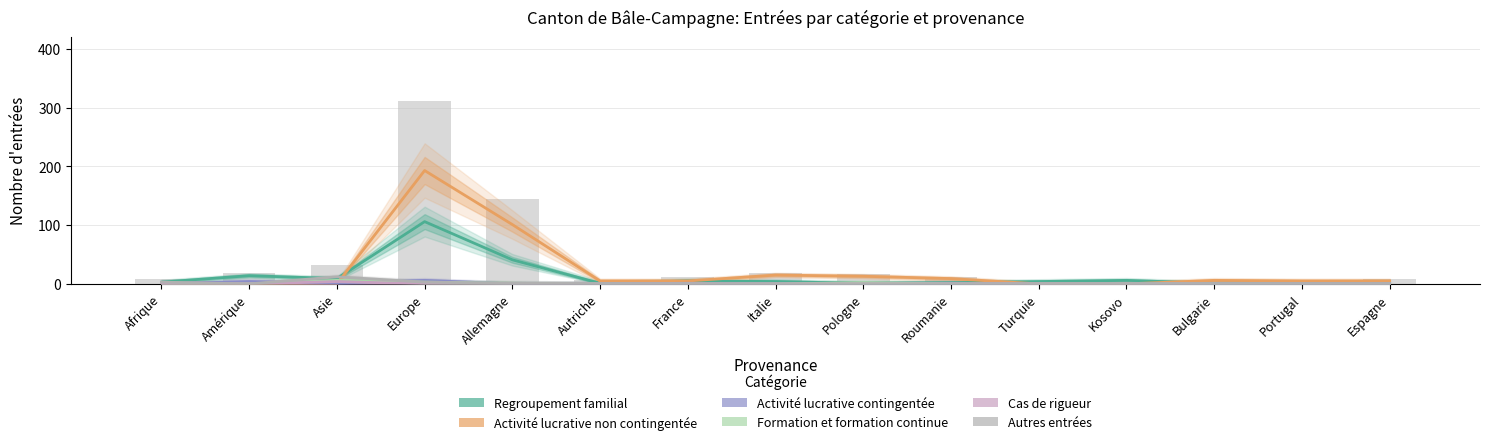

The value of Autres entrées at Allemagne is 1. True or false?

True